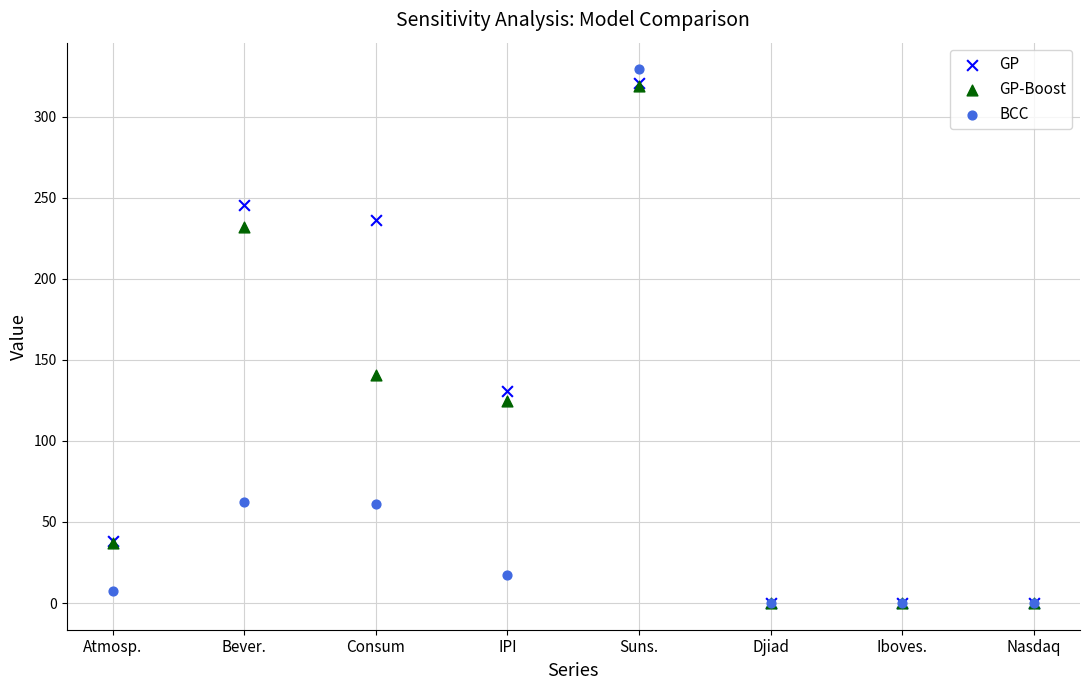

In the BCC series, what Y value is closest to 164?

62.6